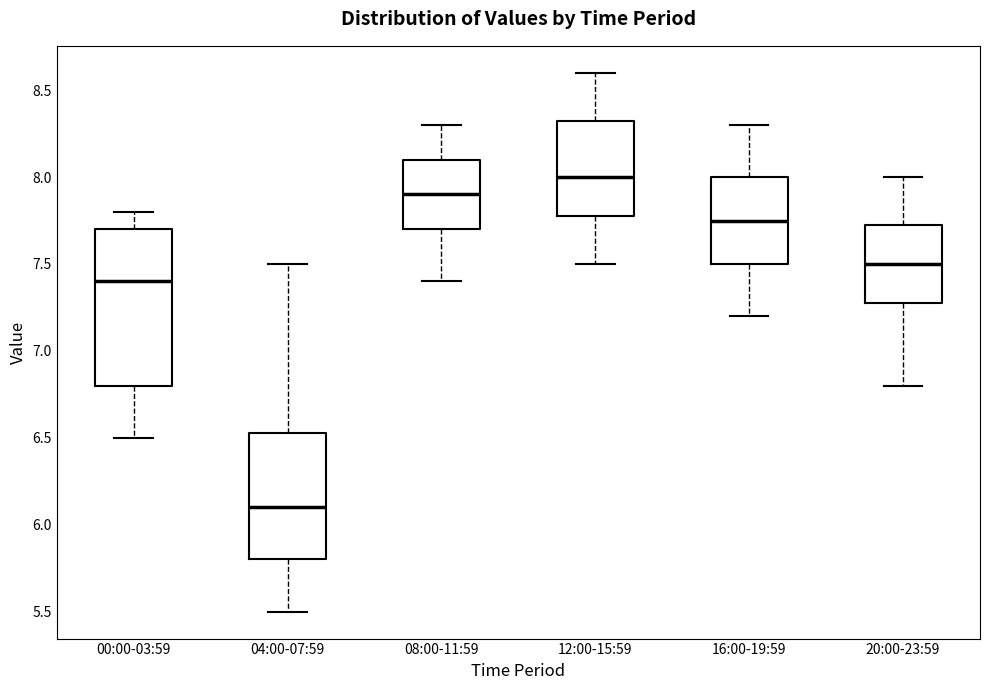

Reading left to right, transcribe this box plot: for each box, give where its median line is, the range the box spans, and where its two whiskers end, as read against the y-axis. The values are not printed on the chart, so give them approximately, as read against the axis.

00:00-03:59: median 7.40, box 6.80 to 7.70, whiskers 6.50 to 7.80
04:00-07:59: median 6.10, box 5.80 to 6.55, whiskers 5.50 to 7.50
08:00-11:59: median 7.90, box 7.70 to 8.10, whiskers 7.40 to 8.30
12:00-15:59: median 8.00, box 7.80 to 8.35, whiskers 7.50 to 8.60
16:00-19:59: median 7.75, box 7.50 to 8.00, whiskers 7.20 to 8.30
20:00-23:59: median 7.50, box 7.30 to 7.75, whiskers 6.80 to 8.00